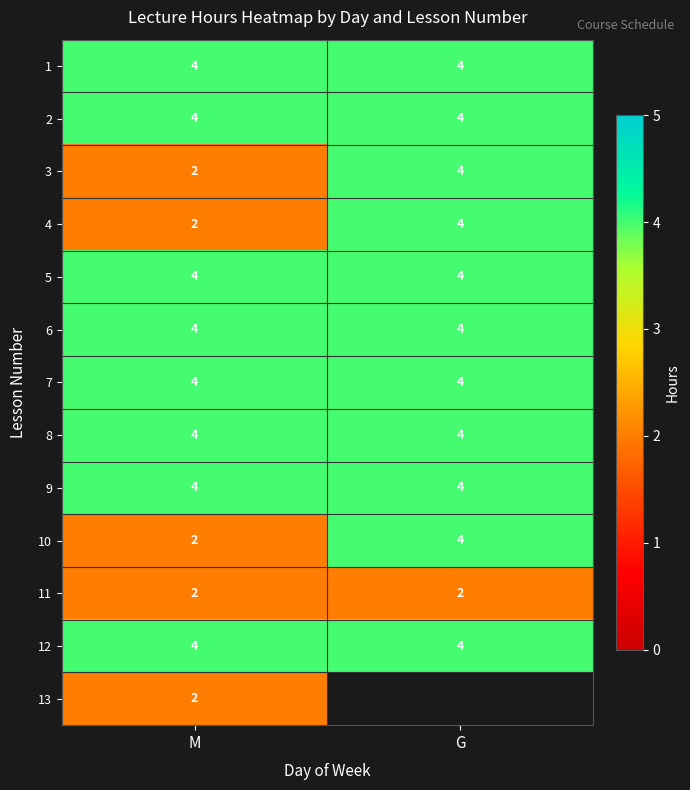

True or false: 3 has a value of 1.8 at G.

False